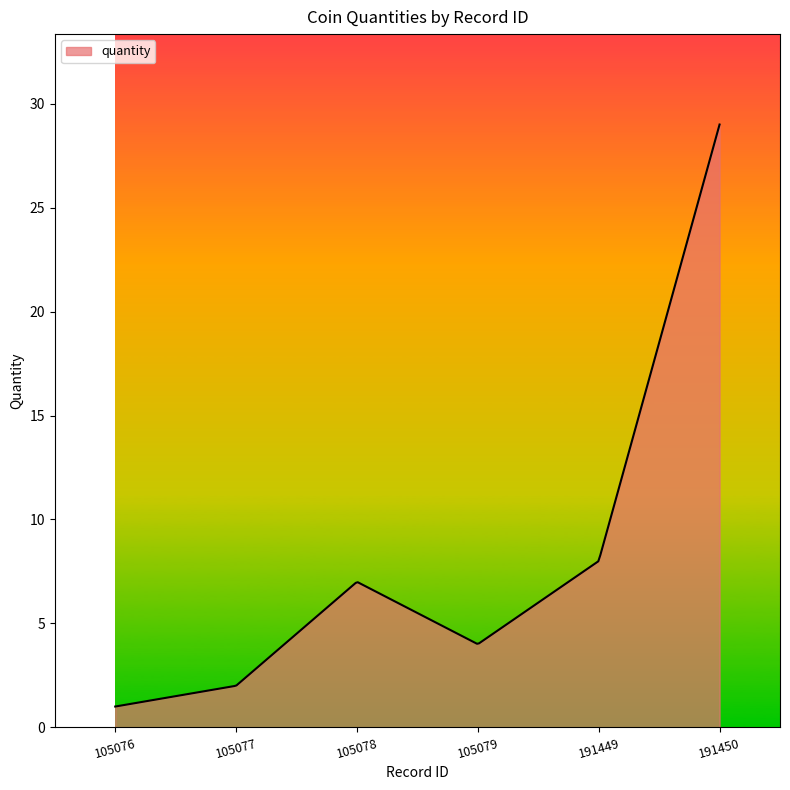

What is the difference between the maximum and minimum values?

28.0